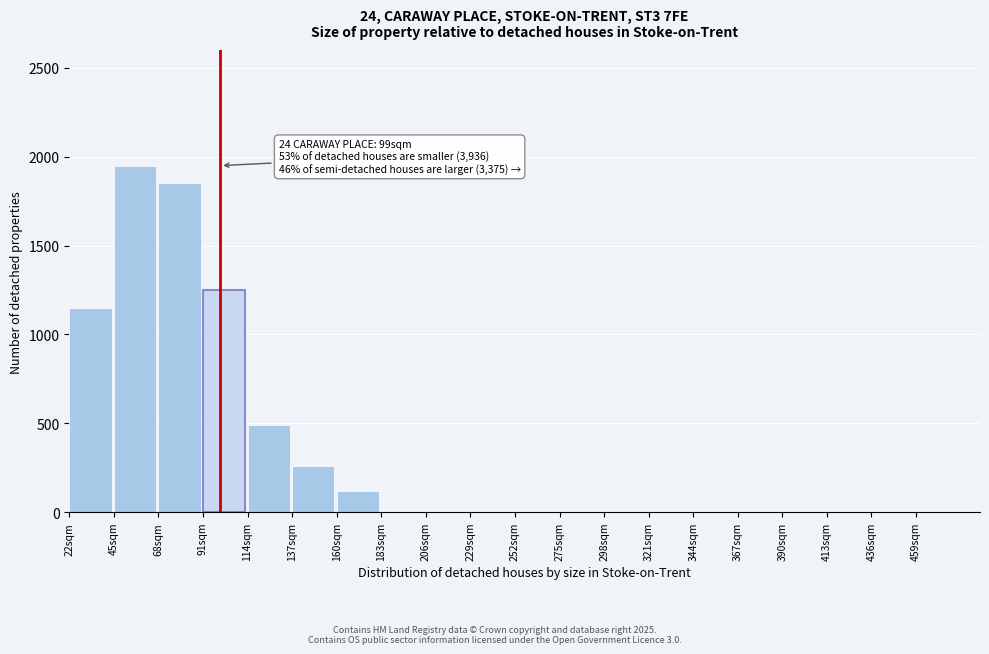

Reading left to right, what are all the values shown in this chart?

22sqm=1150	45sqm=1950	68sqm=1850	91sqm=1250	114sqm=490	137sqm=260	160sqm=120	183sqm=0	206sqm=0	229sqm=0	252sqm=0	275sqm=0	298sqm=0	321sqm=0	344sqm=0	367sqm=0	390sqm=0	413sqm=0	436sqm=0	459sqm=0